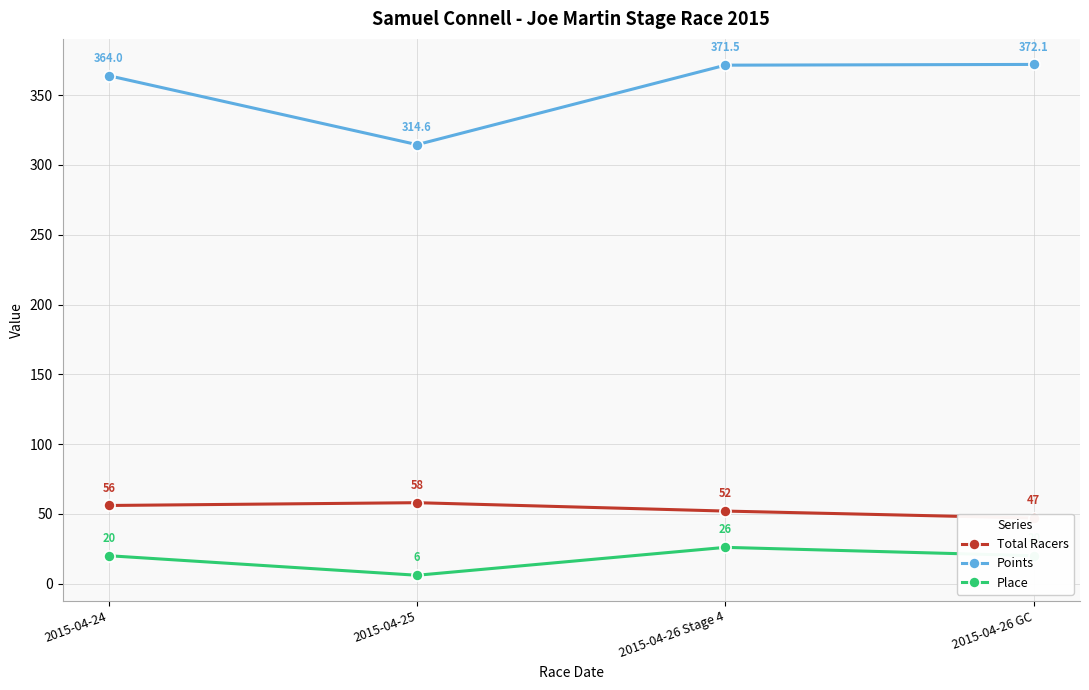

The Total Racers series shows 52.0 at 2015-04-26 Stage 4. True or false?

True